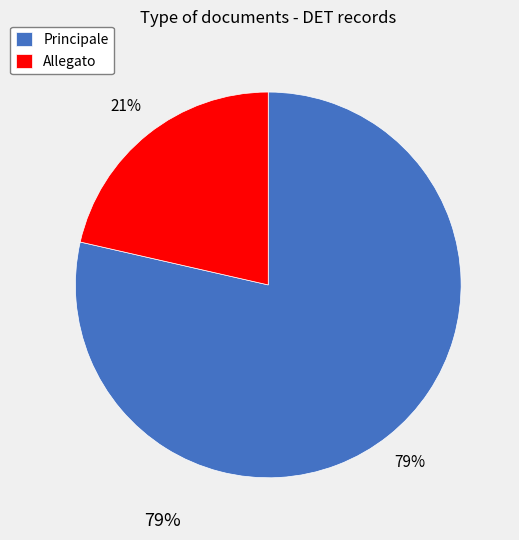

How many segments does this pie chart have?

2